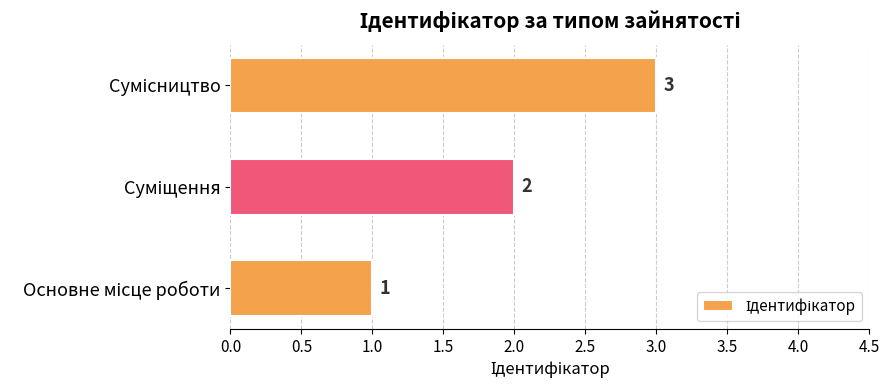

How many values are between 1 and 3?

3